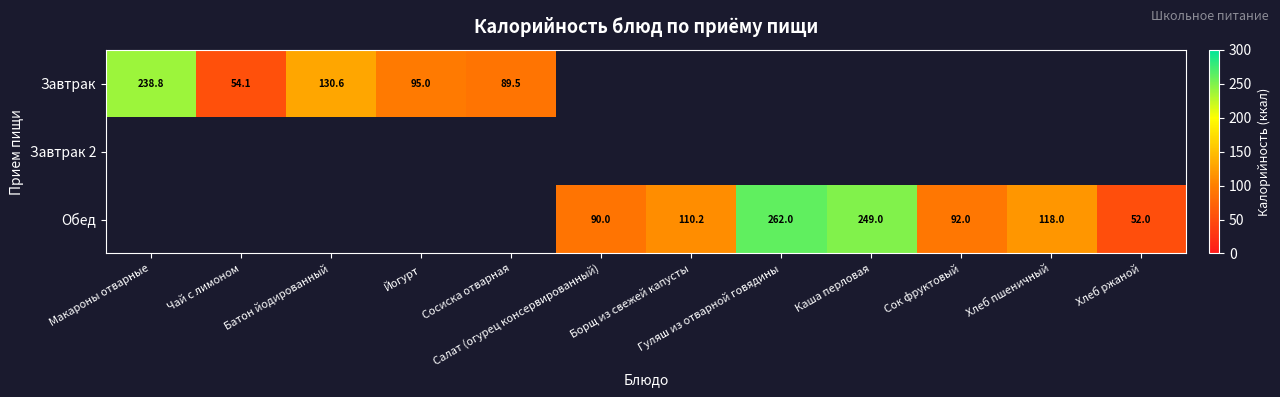

The Завтрак series shows 369.8 at Макароны отварные. True or false?

False